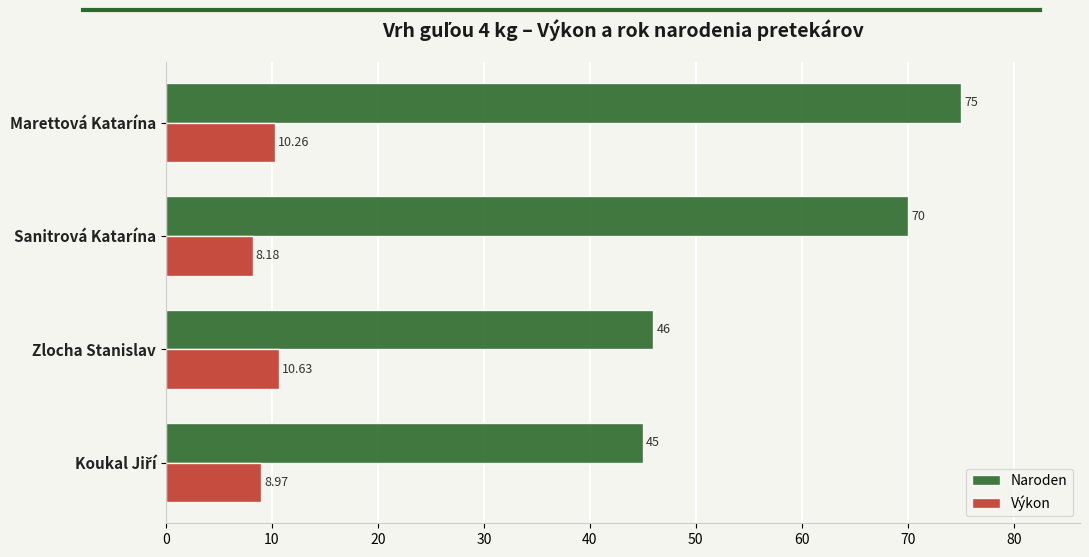

What is the sum of all Naroden values?

236.0